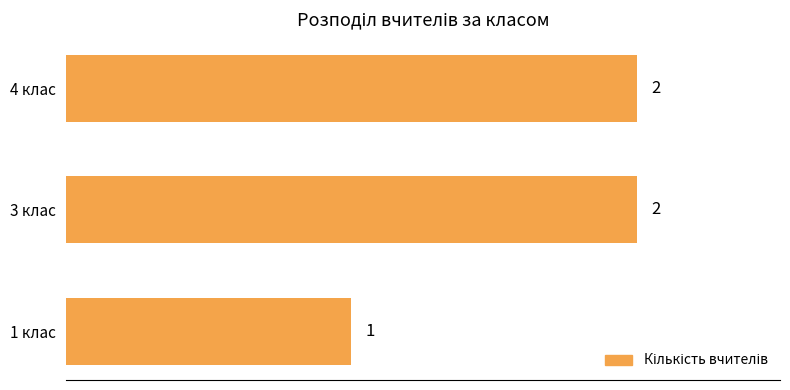

What is the change in value from 1 клас to 3 клас?

+1